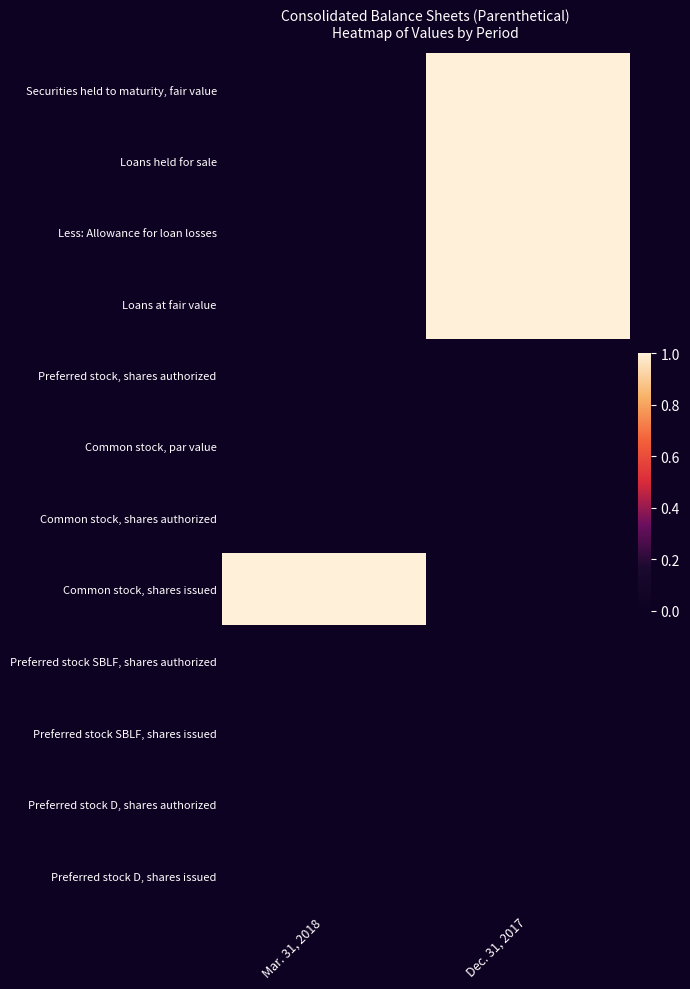

At which category is the sum across all series the highest?

Dec. 31, 2017